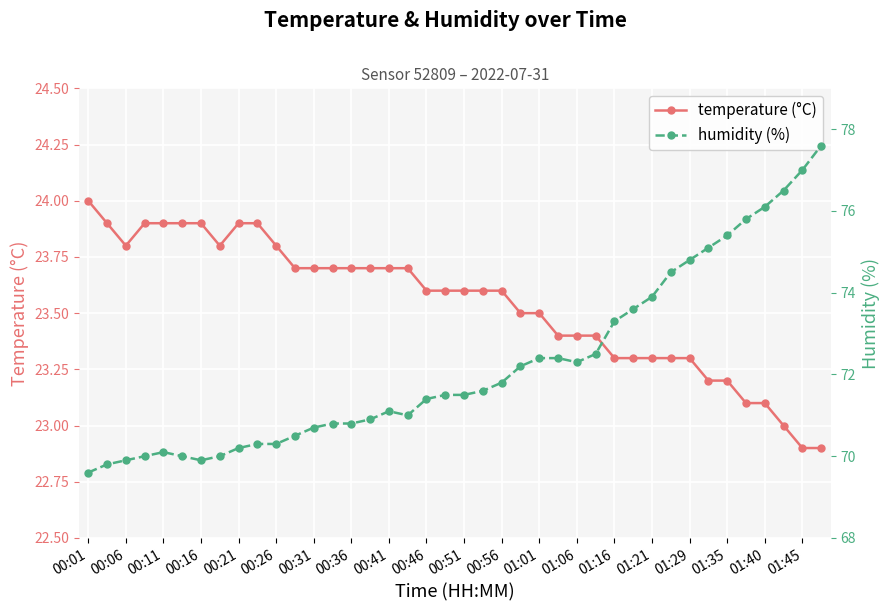

What is the lowest value of the temperature (°C) series?

22.9